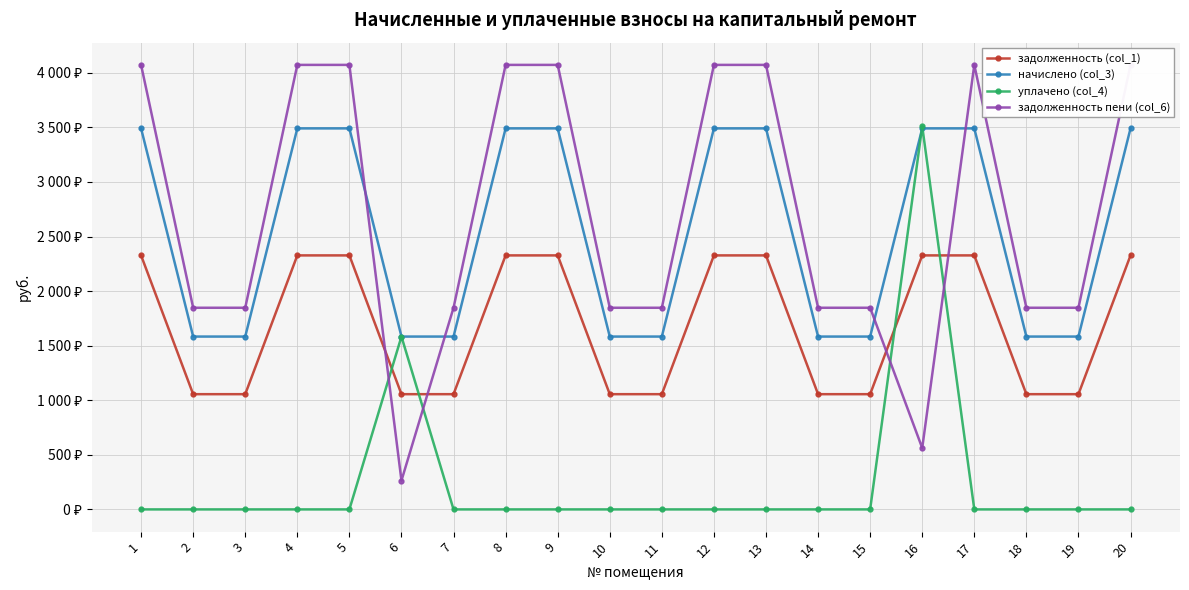

Reading left to right, what are all the values shown in this chart?

задолженность (col_1): 1=2327.0	2=1055.6	3=1055.6	4=2327.0	5=2327.0	6=1055.6	7=1055.6	8=2327.0	9=2327.0	10=1055.6	11=1055.6	12=2327.0	13=2327.0	14=1055.6	15=1055.6	16=2327.0	17=2327.0	18=1055.6	19=1055.6	20=2327.0
начислено (col_3): 1=3490.5	2=1583.4	3=1583.4	4=3490.5	5=3490.5	6=1583.4	7=1583.4	8=3490.5	9=3490.5	10=1583.4	11=1583.4	12=3490.5	13=3490.5	14=1583.4	15=1583.4	16=3490.5	17=3490.5	18=1583.4	19=1583.4	20=3490.5
уплачено (col_4): 1=0.0	2=0.0	3=0.0	4=0.0	5=0.0	6=1583.4	7=0.0	8=0.0	9=0.0	10=0.0	11=0.0	12=0.0	13=0.0	14=0.0	15=0.0	16=3510.0	17=0.0	18=0.0	19=0.0	20=0.0
задолженность пени (col_6): 1=4072.2	2=1847.3	3=1847.3	4=4072.2	5=4072.2	6=263.9	7=1847.3	8=4072.2	9=4072.2	10=1847.3	11=1847.3	12=4072.2	13=4072.2	14=1847.3	15=1847.3	16=562.2	17=4072.2	18=1847.3	19=1847.3	20=4072.2